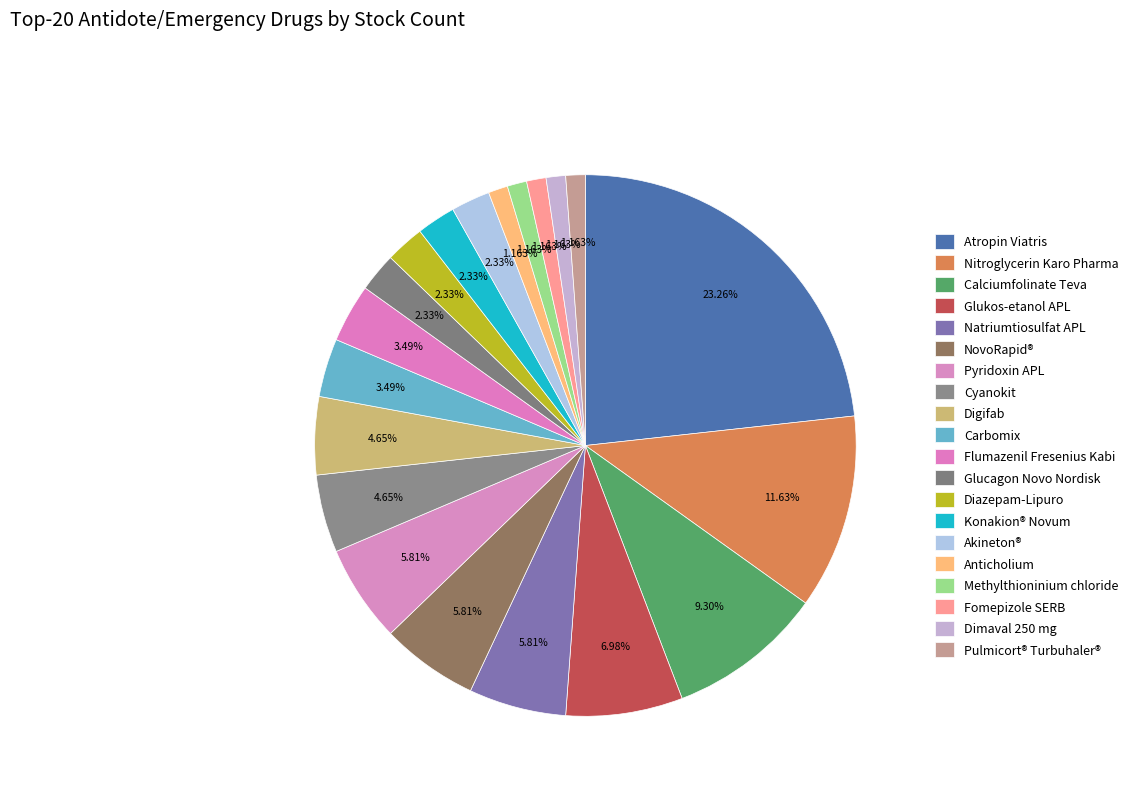

Count the number of slices in the pie.

20